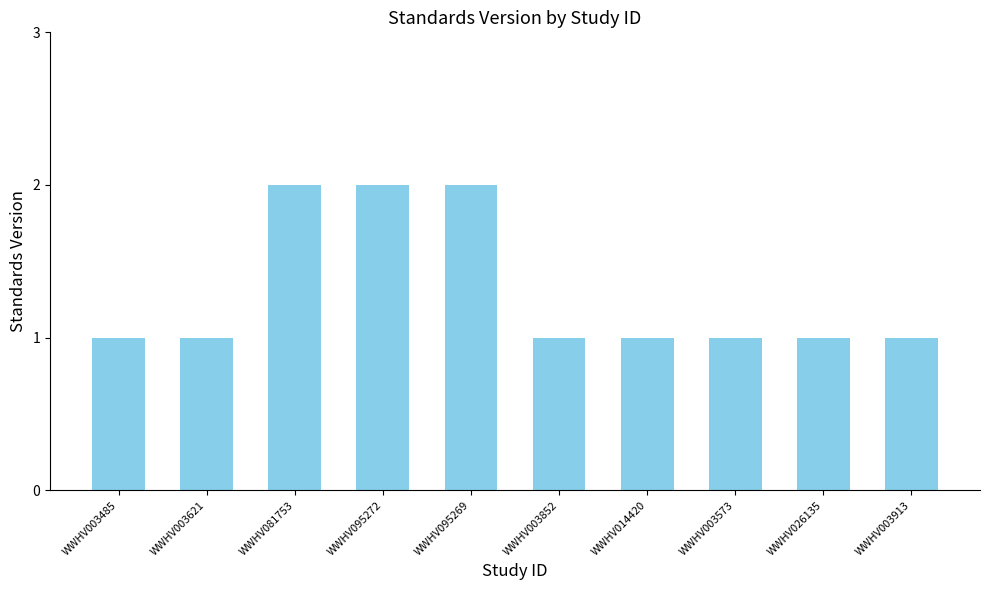

The chart shows a value of 2 at WWHV003621. True or false?

False